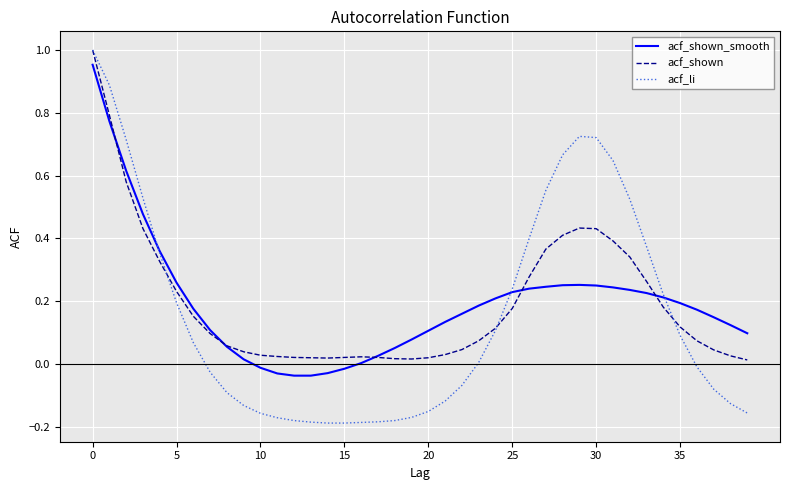

How many lines are shown in the chart?

3